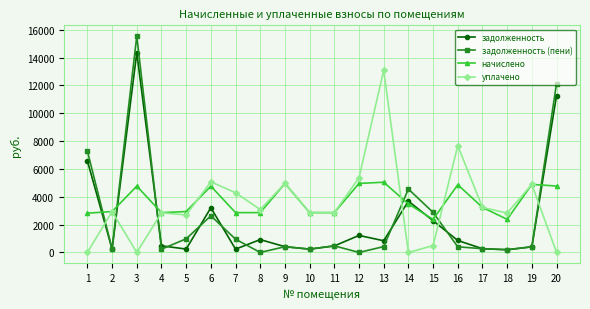

Between 4 and 9, which series saw the biggest shift?

уплачено